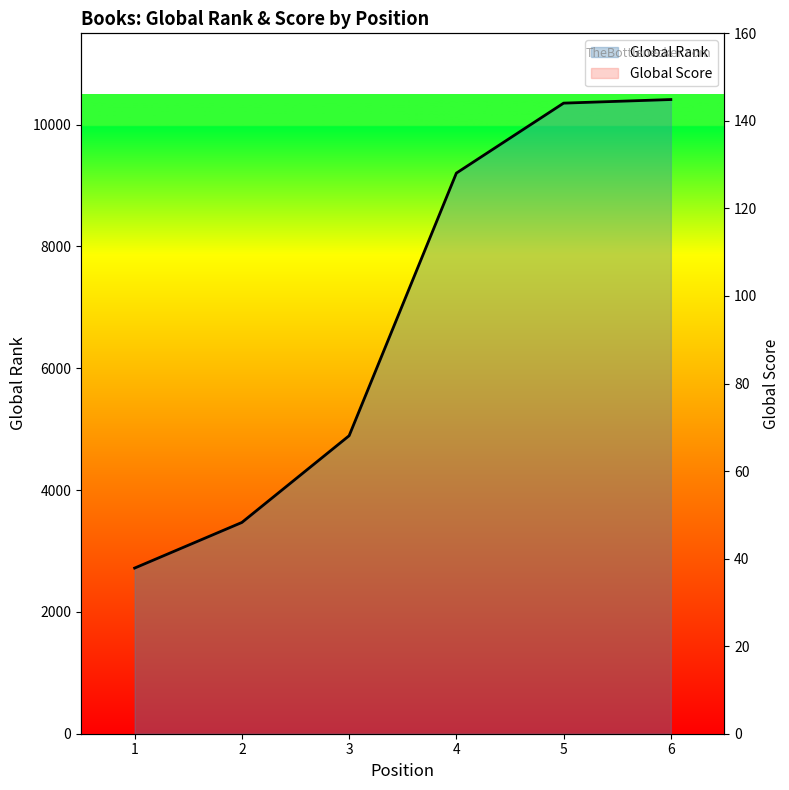

Which series has the widest spread of values?

Global Rank